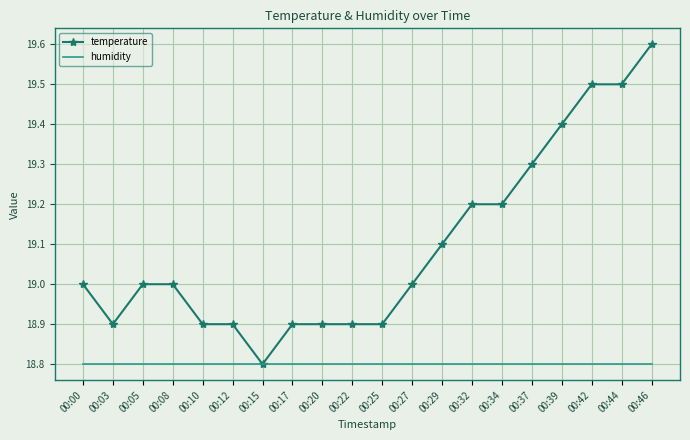

Is it true that humidity equals 33.1 at 00:15?

False